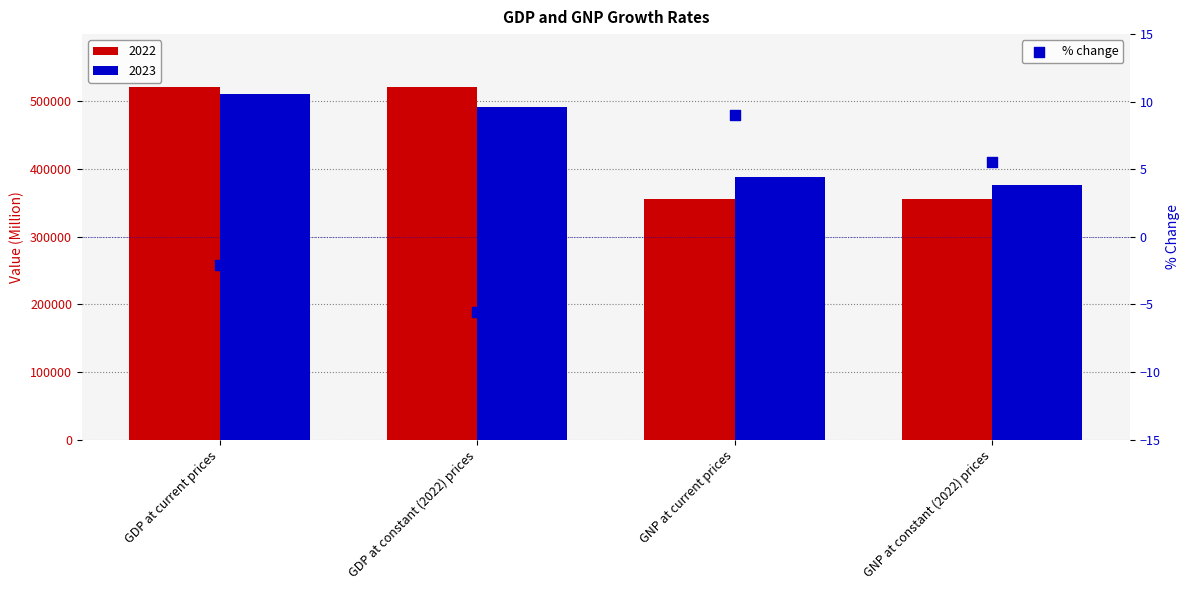

What is the change in value from GDP at current prices to GNP at constant (2022) prices?

+7.6